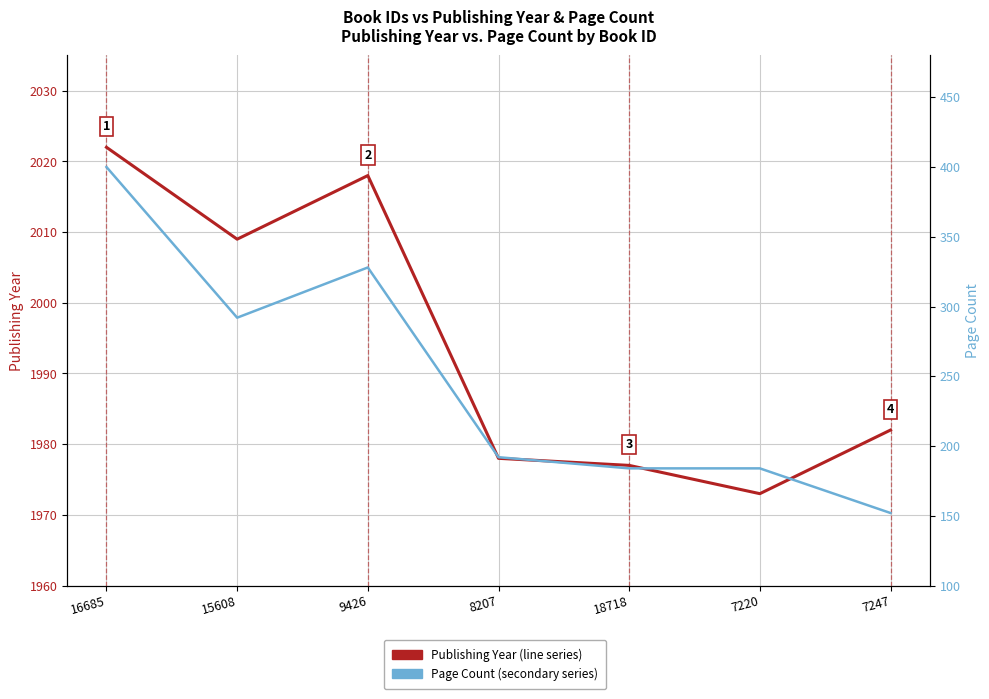

Where is the first local maximum for Publishing Year?

9426